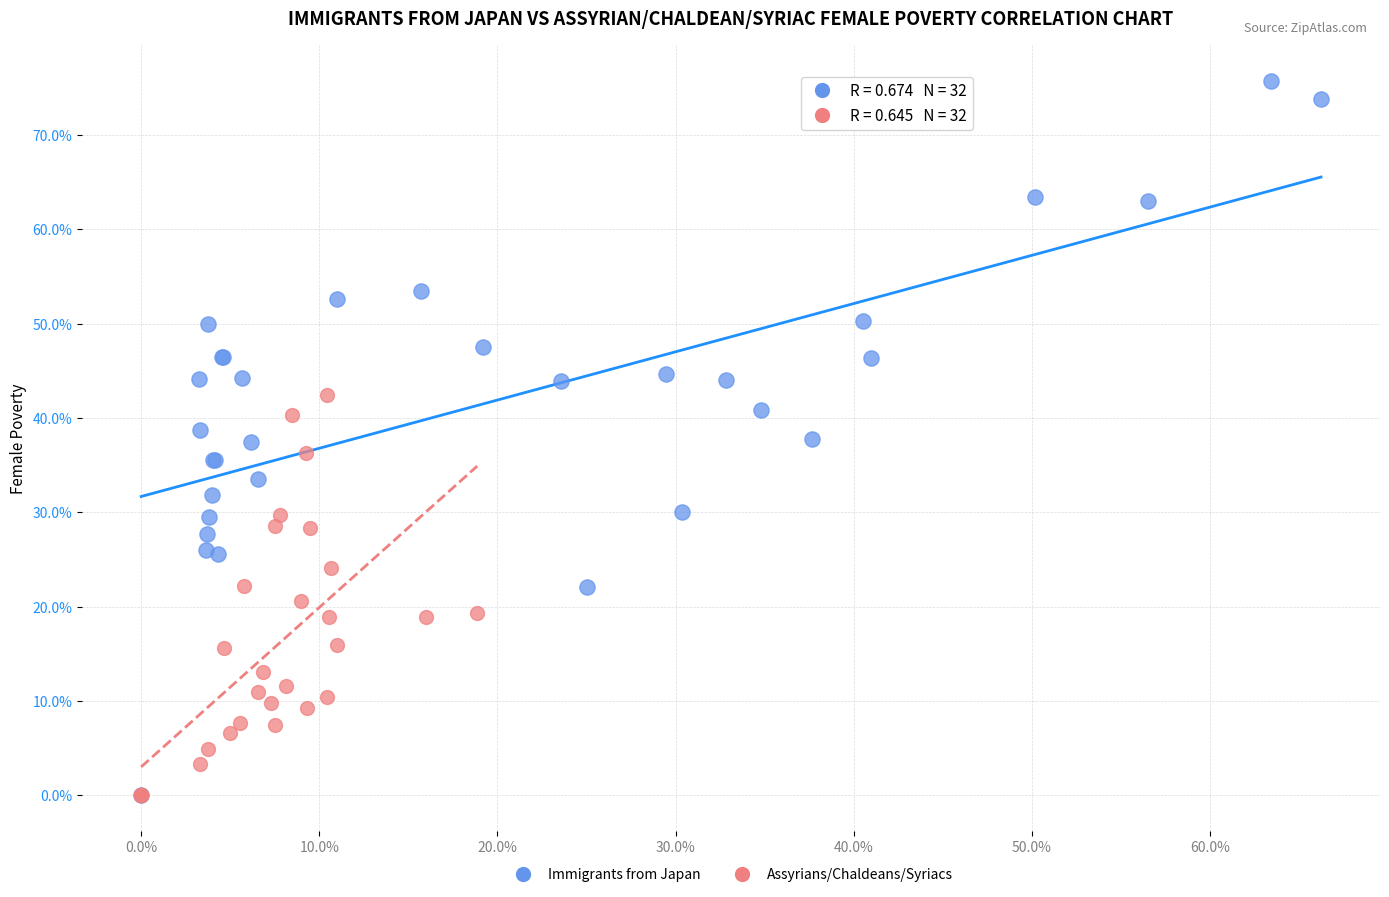

Which series reaches the maximum Y coordinate?

Immigrants from Japan